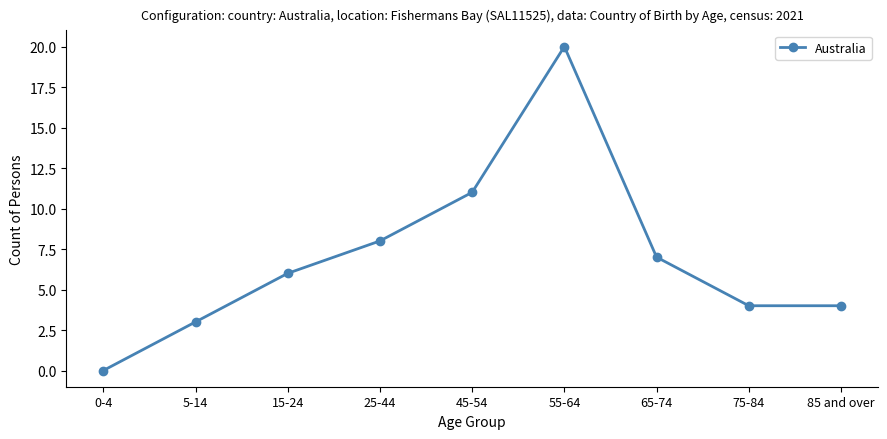

How many values are below 6?

4